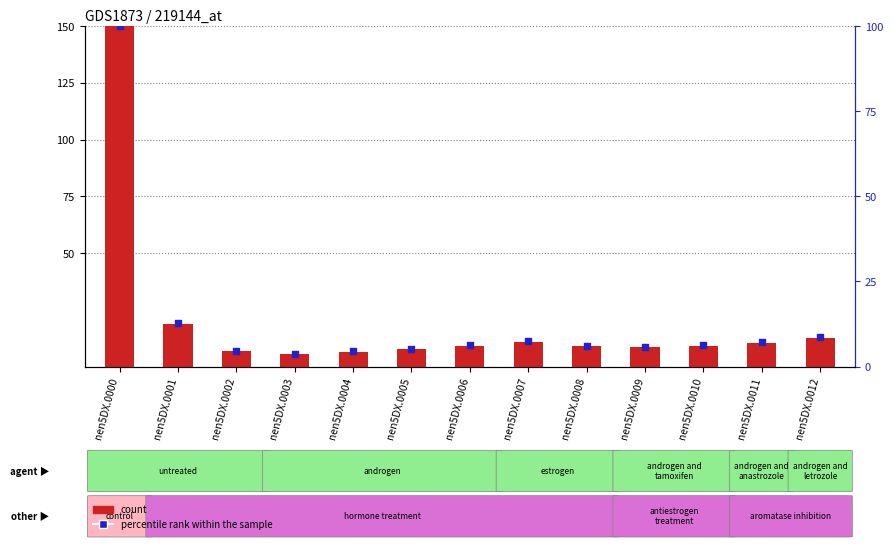

What are all the series names shown in the legend?

count, percentile rank within the sample